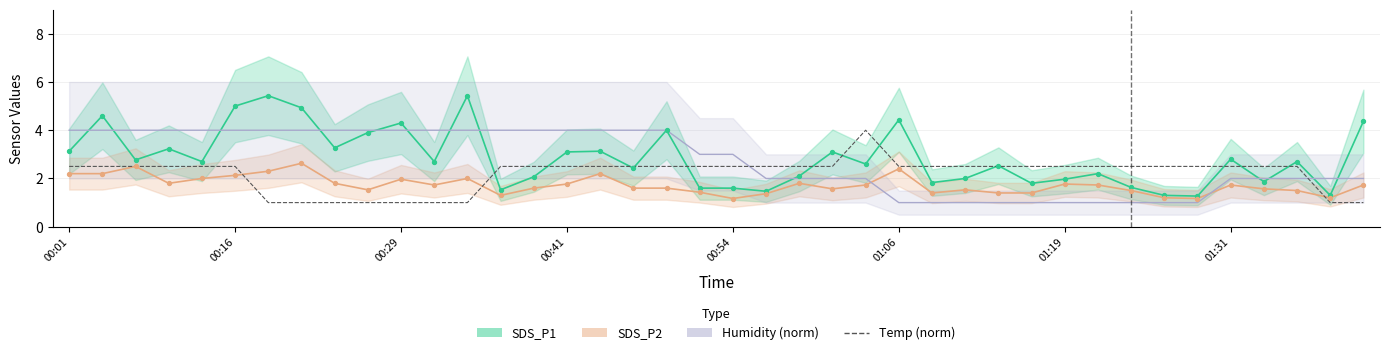

Between 33 and 18, which is larger?

33